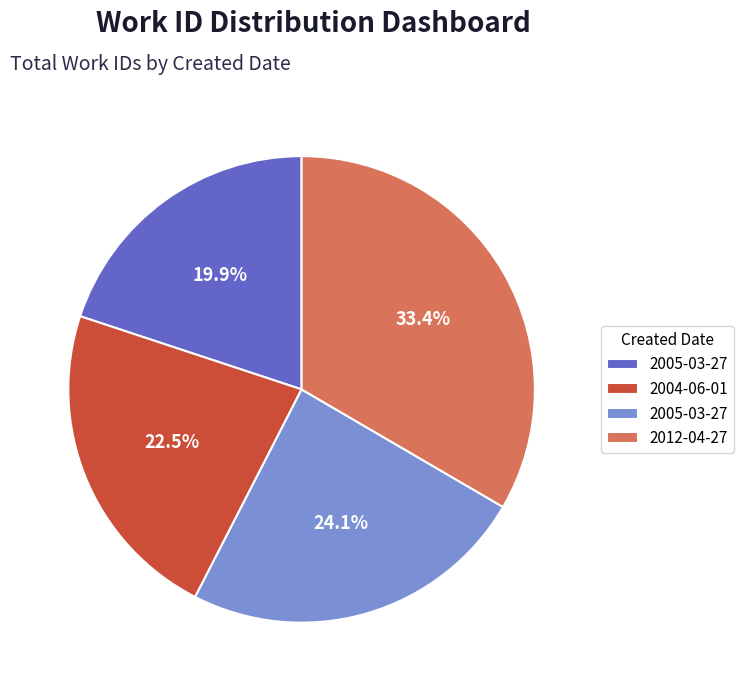

Is there any slice that represents more than half of the pie?

No